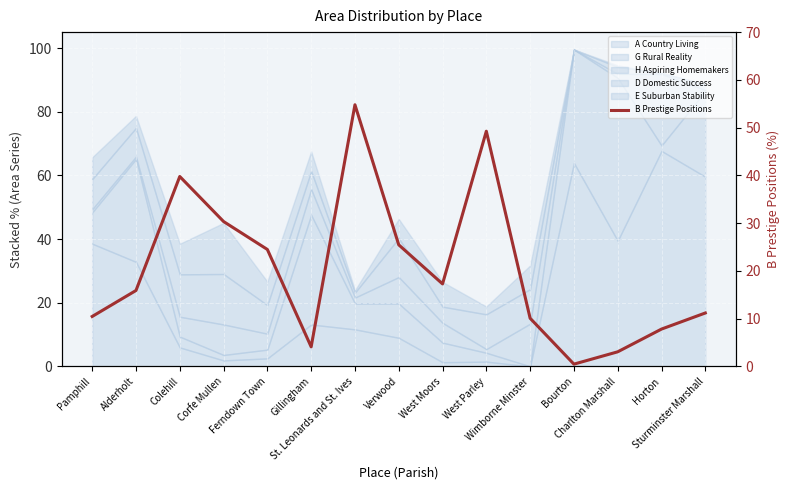

What is the difference between the values at West Moors and Pamphill?

6.8